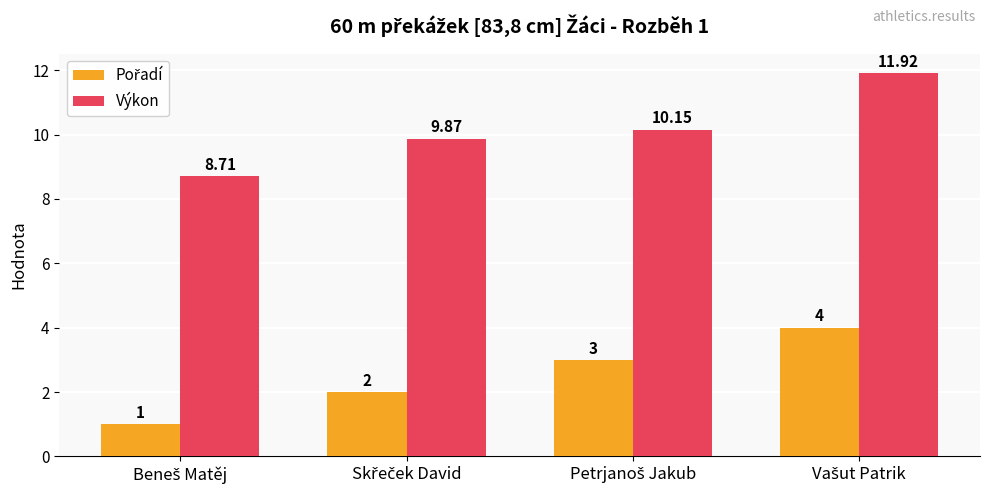

Which series has the widest spread of values?

Výkon